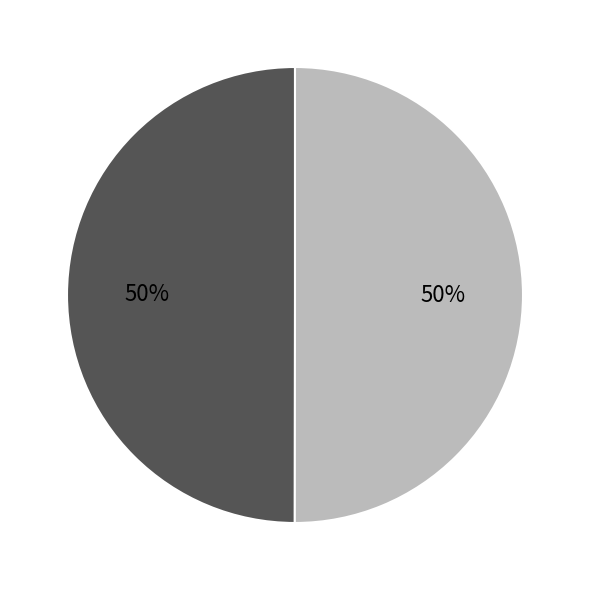

To the nearest percent, what is the average slice percentage?

50%